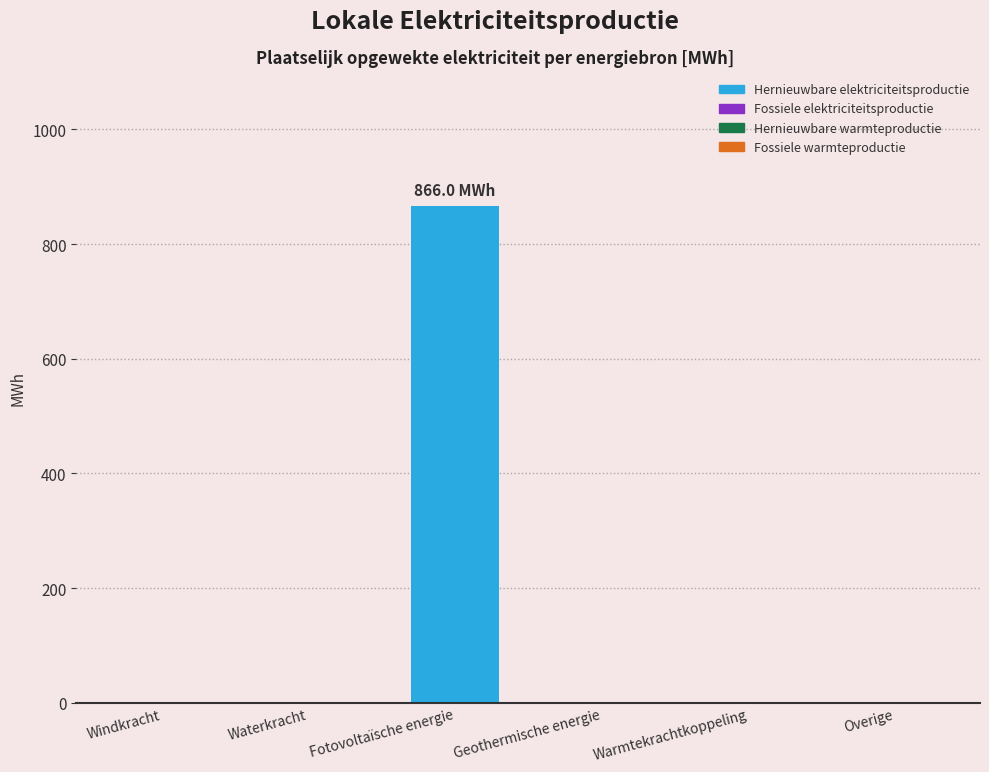

What is the maximum value shown in the chart?

866.0